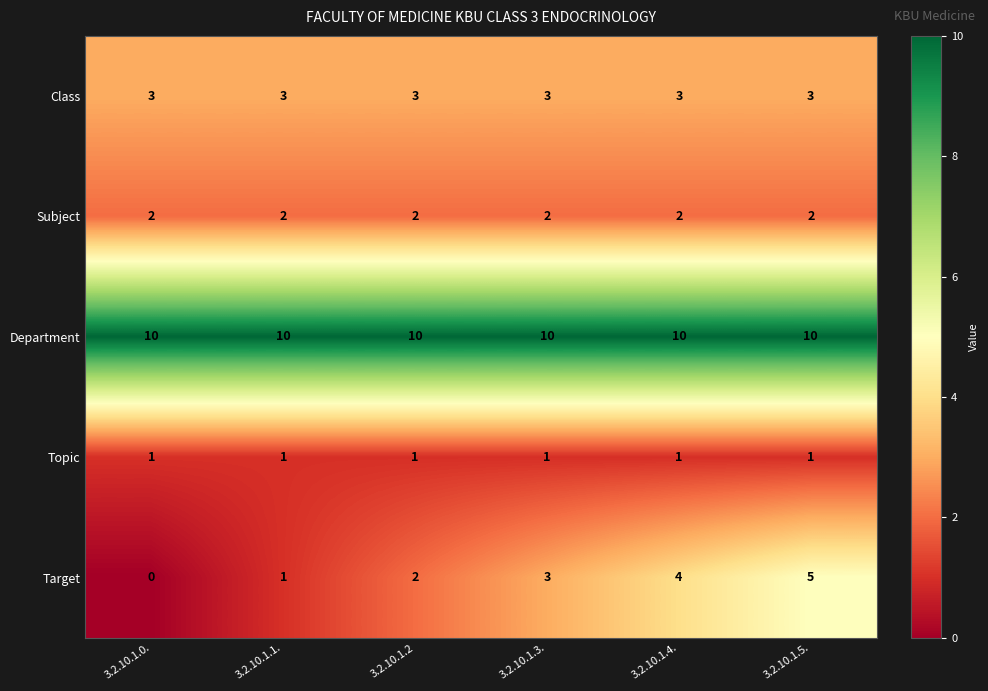

At which category is the sum across all series the highest?

3.2.10.1.5.